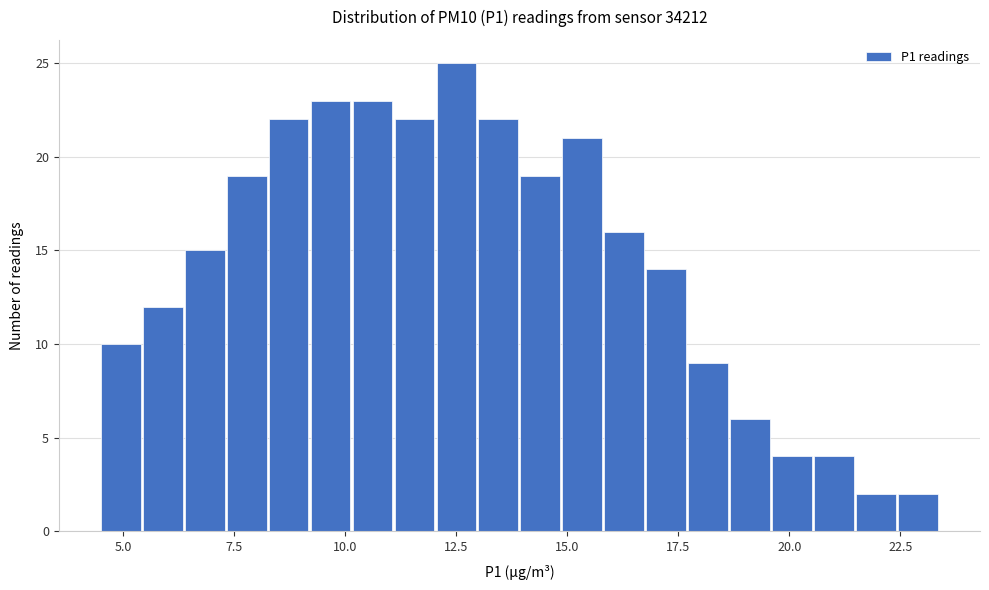

Read against the x-axis, roughly where is the centre of the tallest bar?

12.5